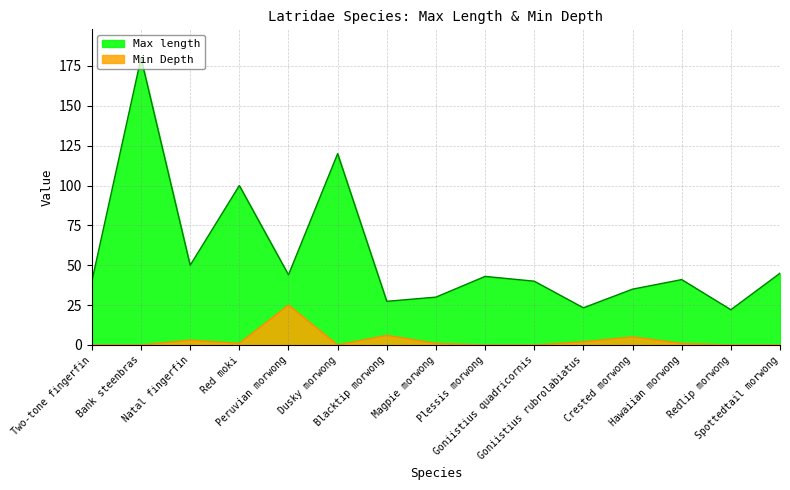

How many lines are shown in the chart?

2